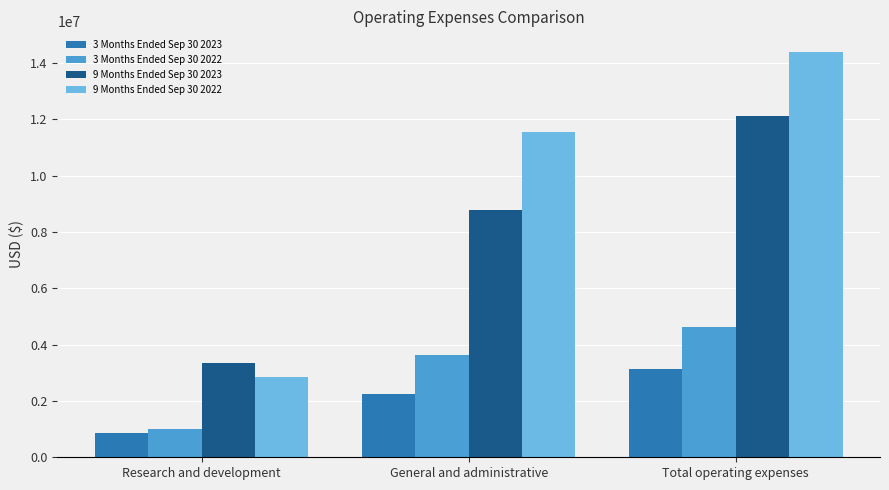

Which series has the largest range (max minus min)?

9 Months Ended Sep 30 2022